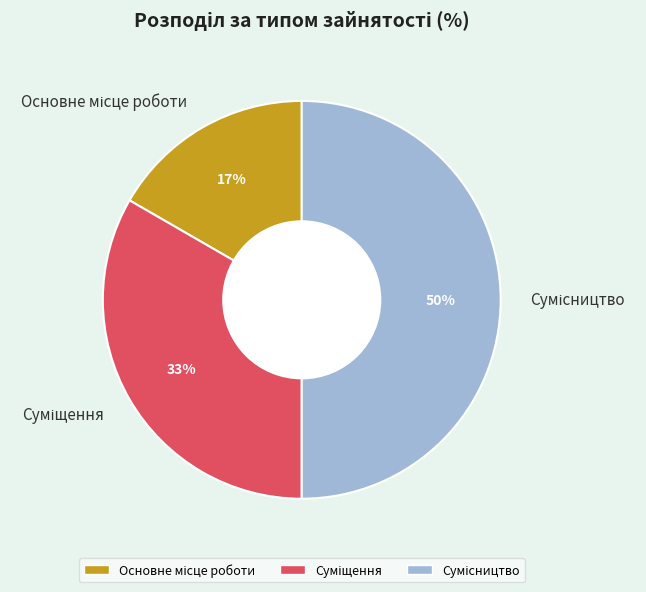

To the nearest percent, what is the average slice percentage?

33%